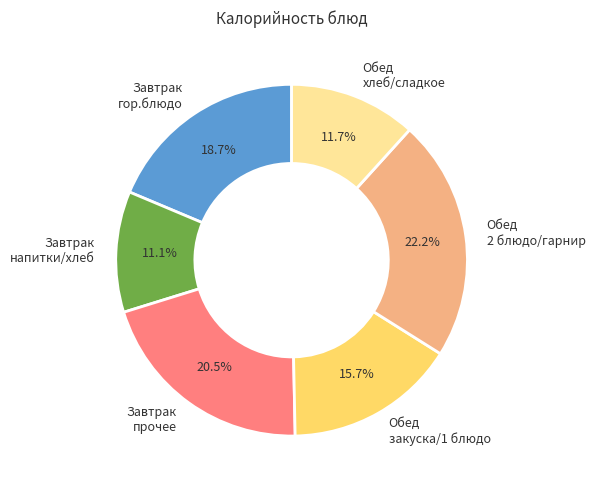

Approximately how many times larger is the value at Обед 2 блюдо/гарнир compared to Завтрак гор.блюдо?

1.2